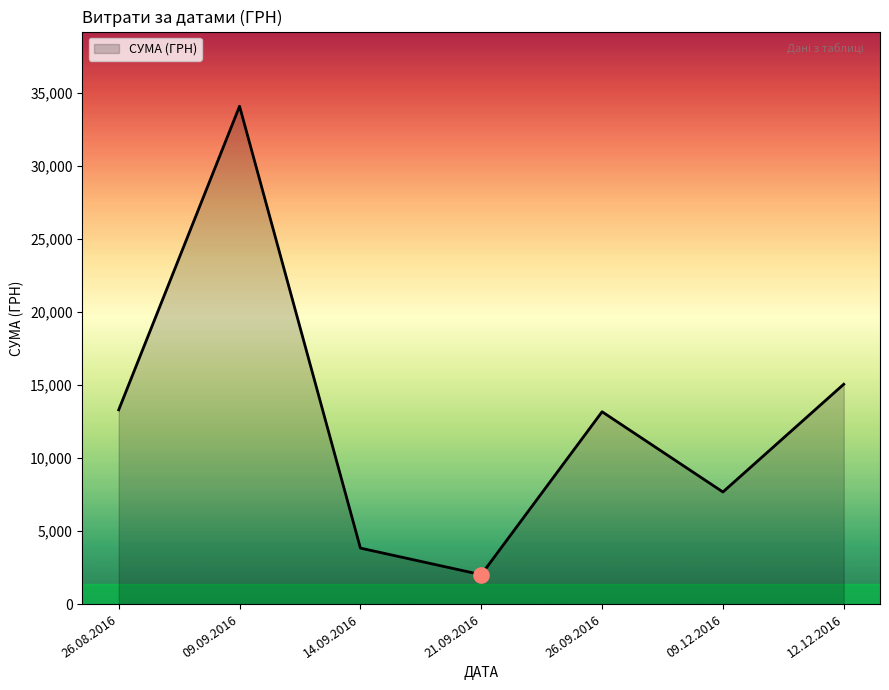

Which has a higher value, 12.12.2016 or 26.08.2016?

12.12.2016